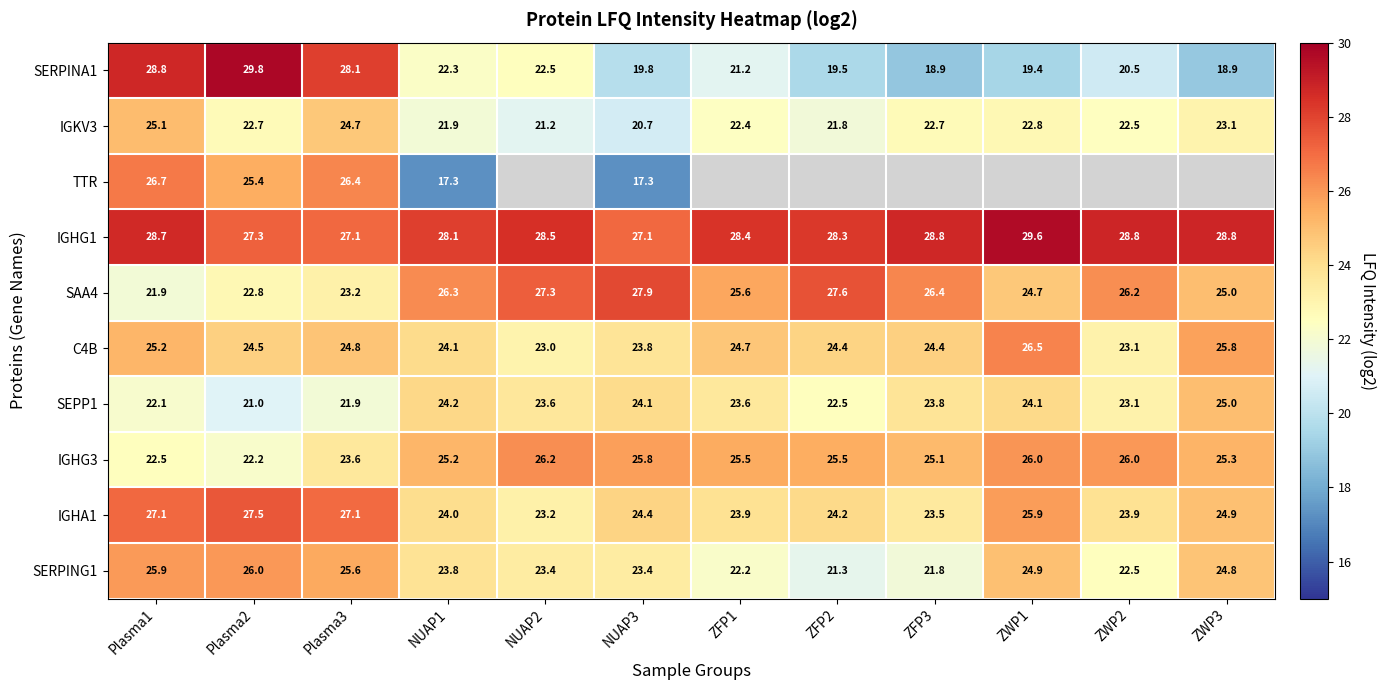

What is the approximate value of IGHG1 at ZFP1?

28.4